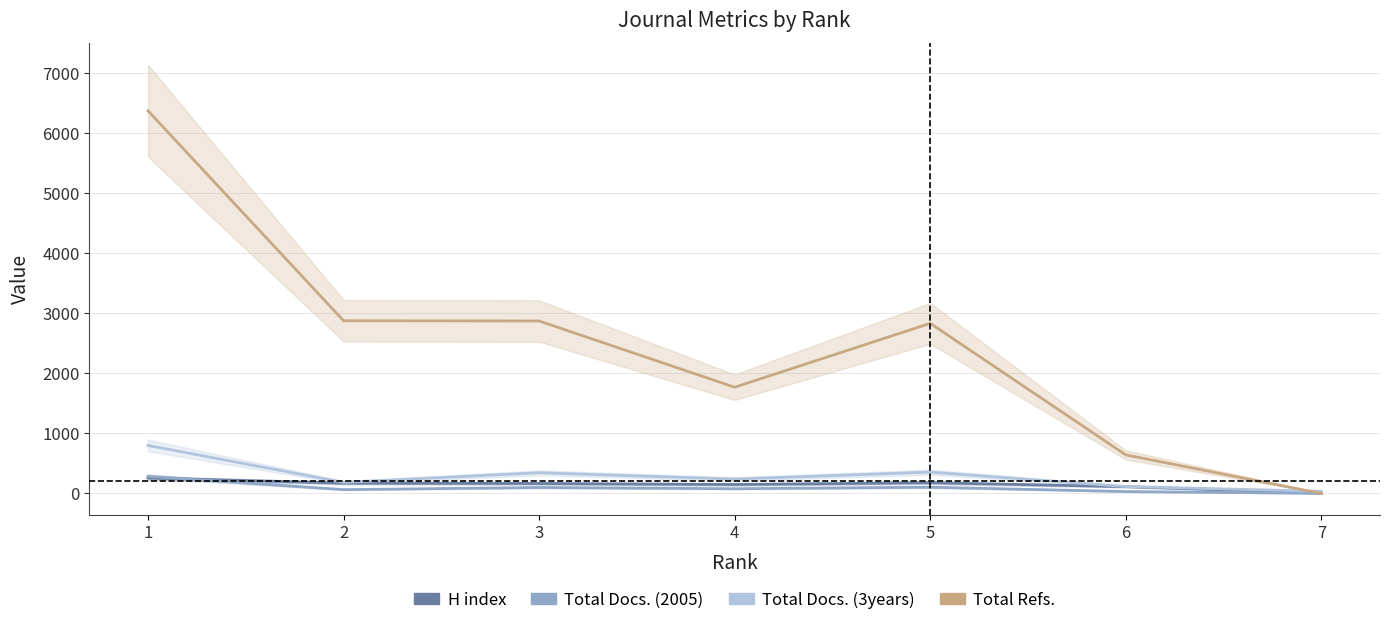

How many values in the Total Docs. (3years) series exceed 239?

3